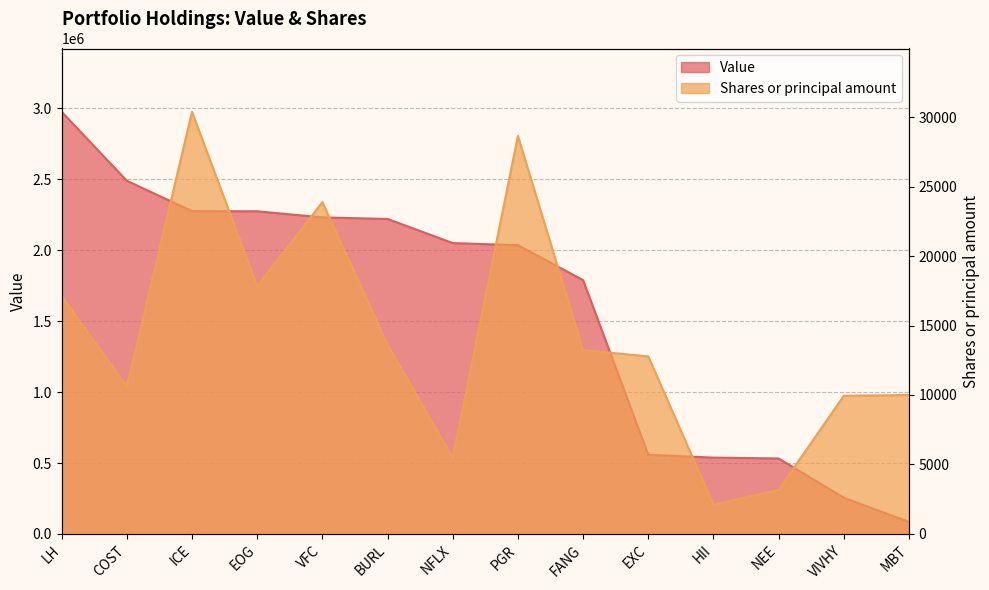

What are all the series names shown in the legend?

Value, Shares or principal amount